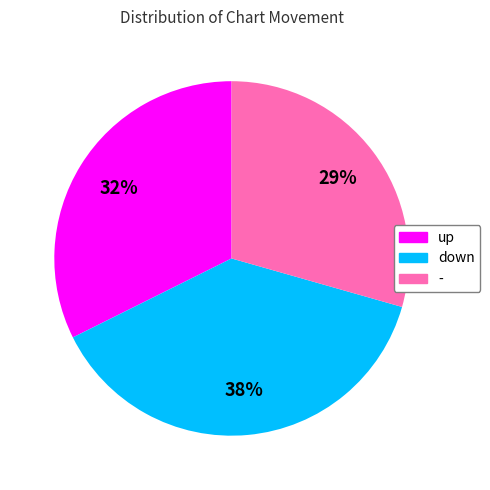

Count the number of slices in the pie.

3